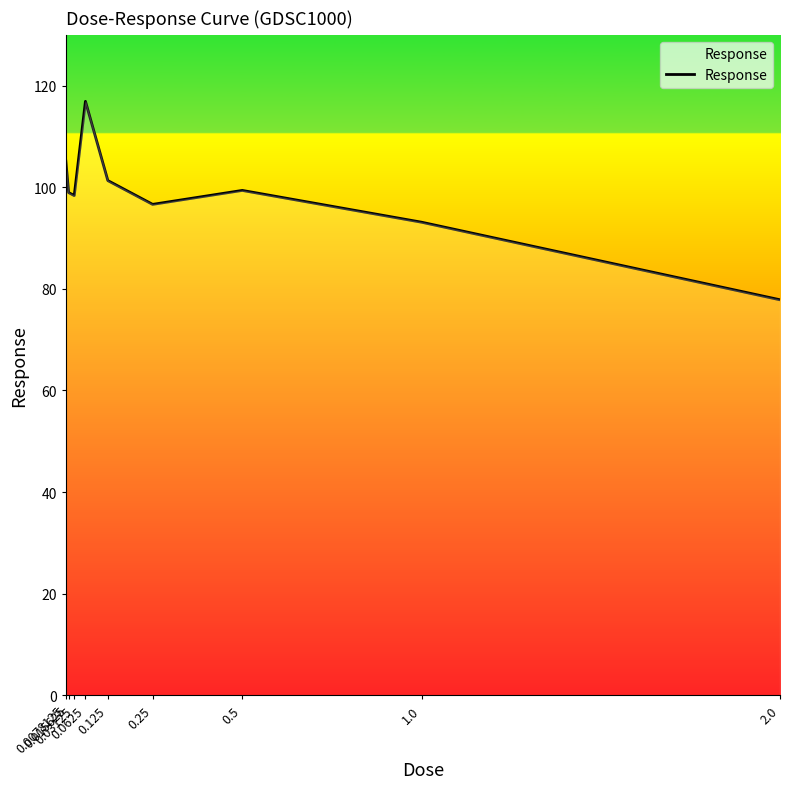

True or false: the data shows 96.6 at 0.25.

True